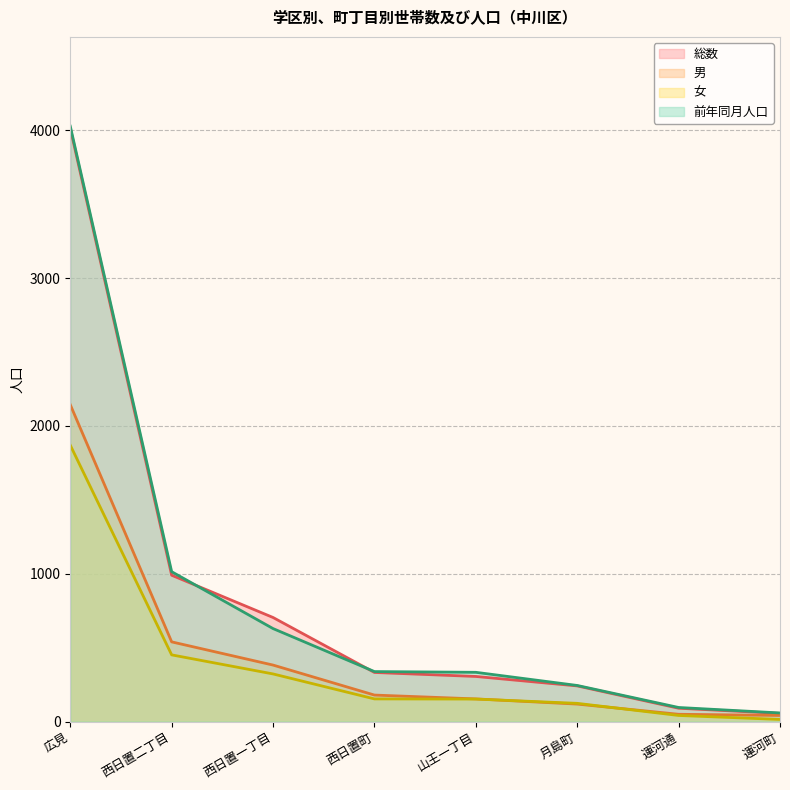

True or false: 男 and 総数 cross at least once.

False